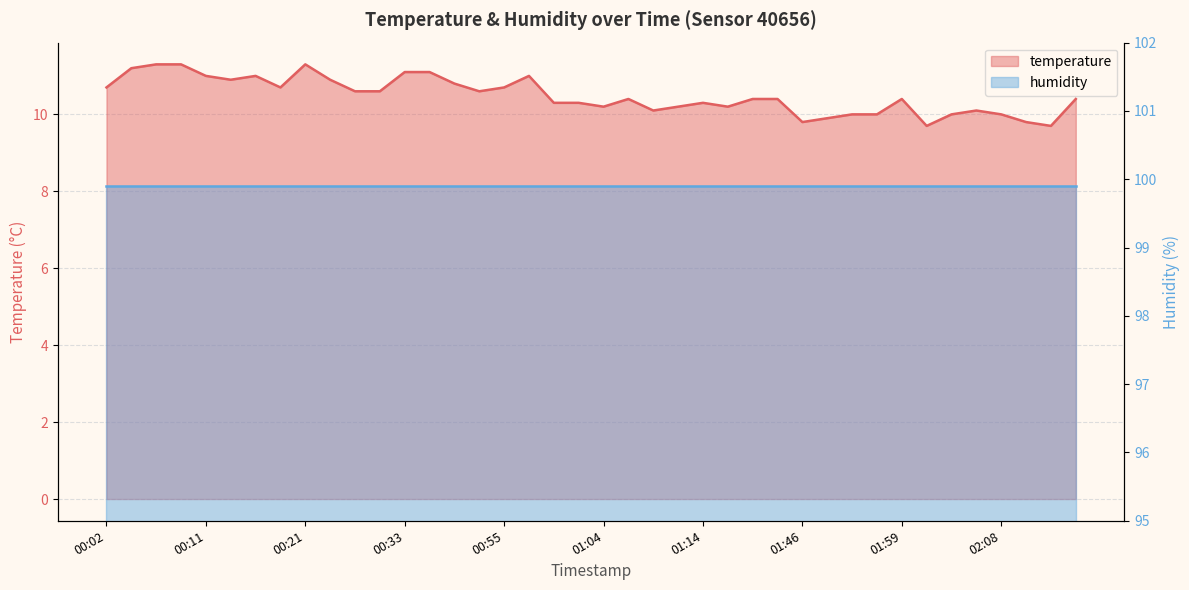

Approximately how many times larger is the value at 01:12 compared to 01:02?

1.0